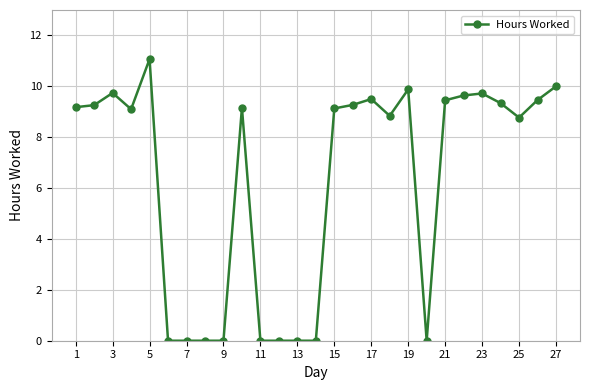

What is the greatest value displayed?

11.1